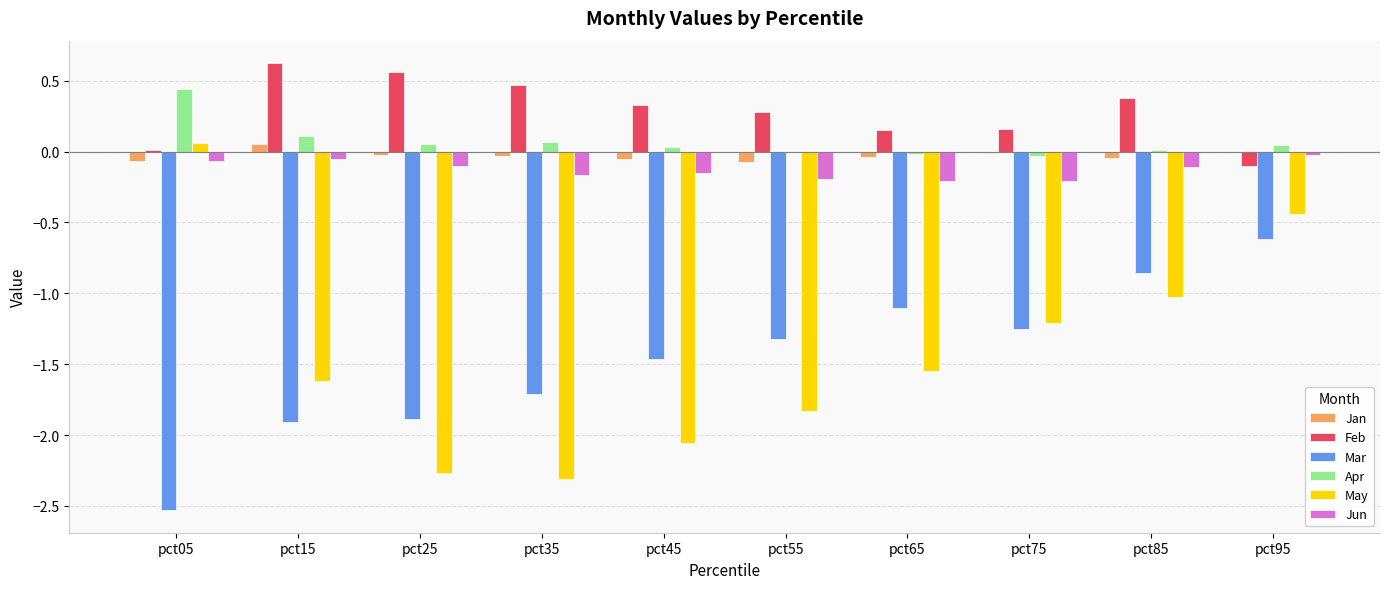

True or false: Jun has a value of -0.0 at pct95.

True